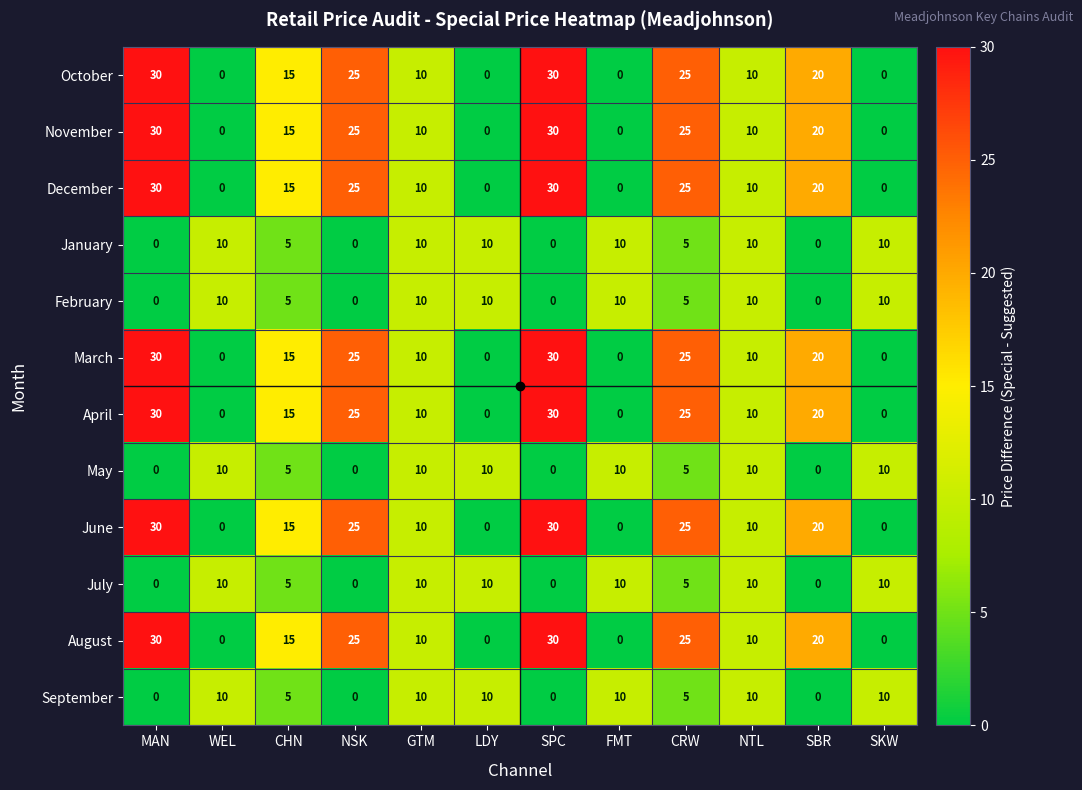

What is the difference between the second highest and second lowest values in the March series?

30